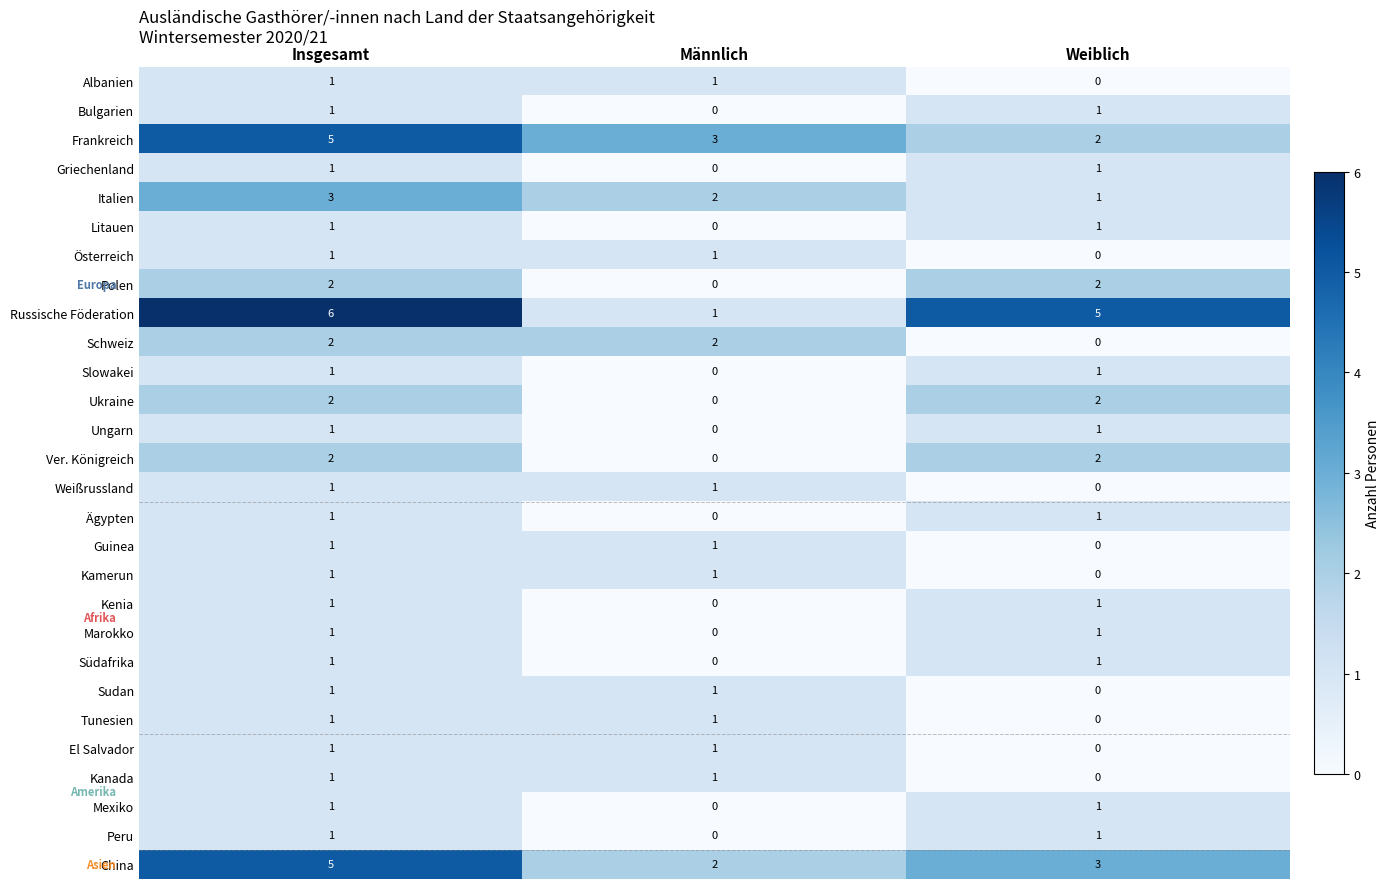

What is the total value across all series at Insgesamt?

47